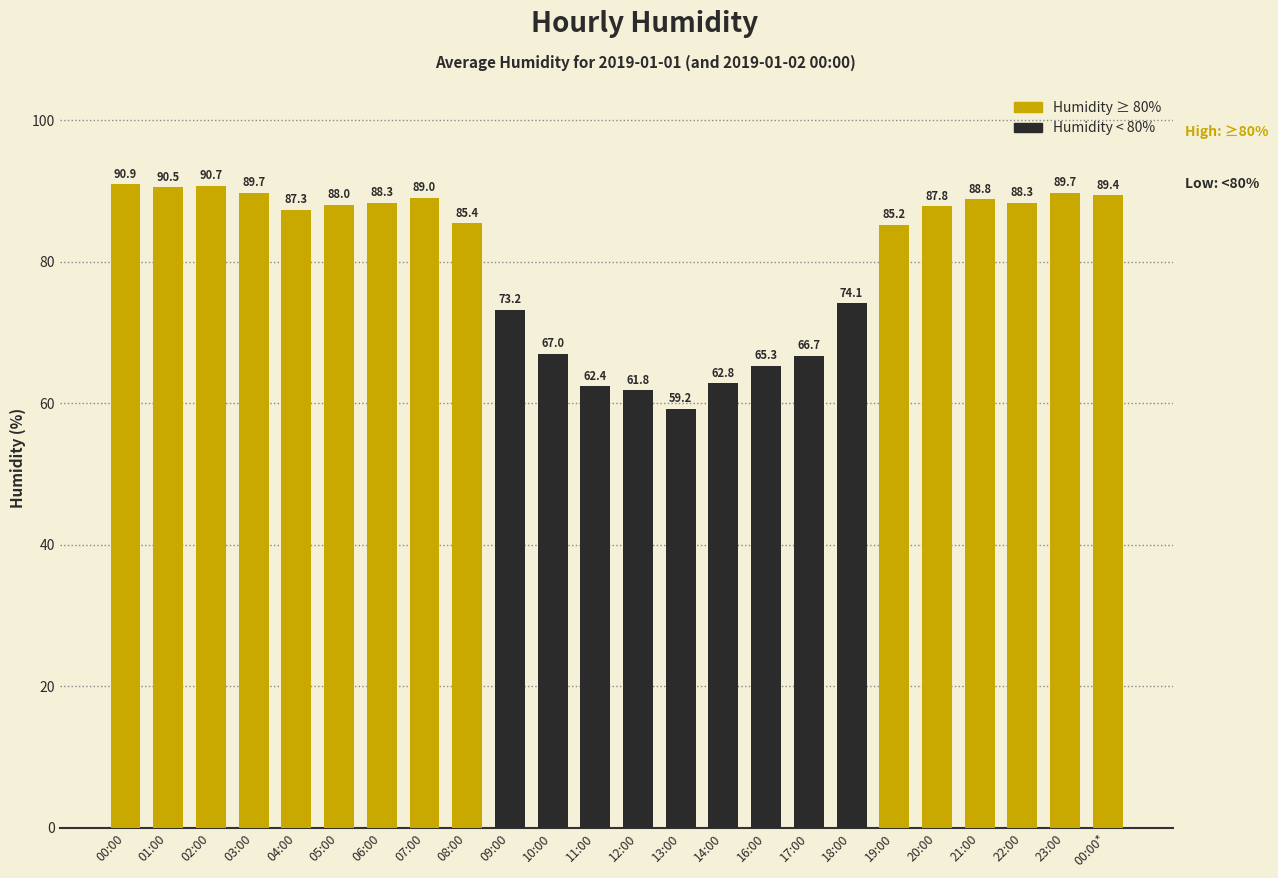

What is the sum of the values at 19:00 and 23:00?

174.9